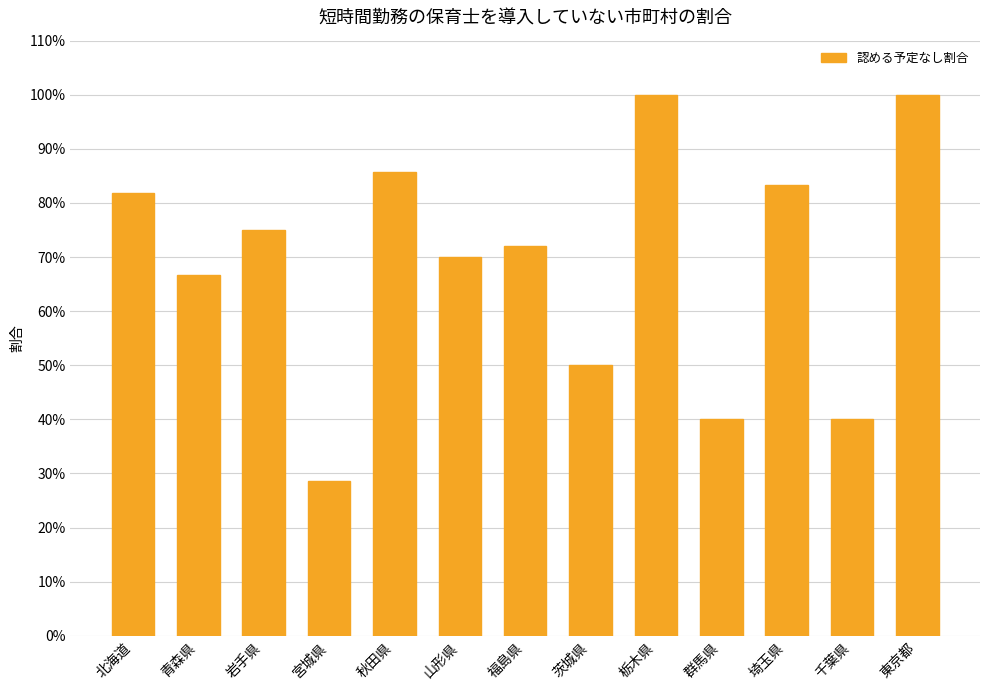

The chart shows a value of 0.9 at 青森県. True or false?

False